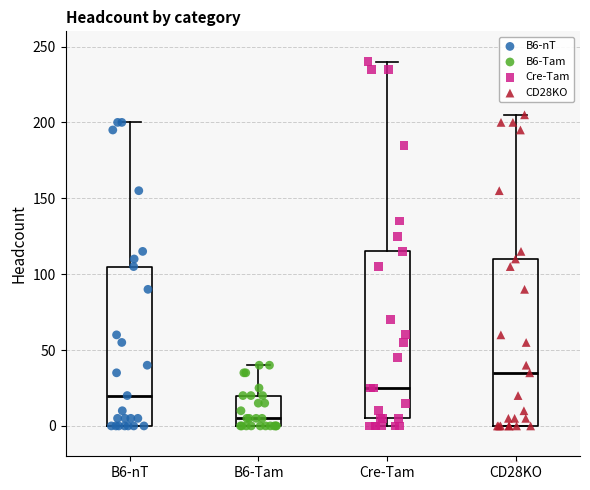

Reading left to right, read every box against the y-axis: the position of its median line, the range the box covers, and the ends of its whiskers. The values are not printed on the chart, so give them approximately, as read against the axis.

B6-nT: median 20, box 0 to 105, whiskers 0 to 200
B6-Tam: median 5, box 0 to 20, whiskers 0 to 40
Cre-Tam: median 25, box 5 to 115, whiskers 0 to 240
CD28KO: median 35, box 0 to 110, whiskers 0 to 205